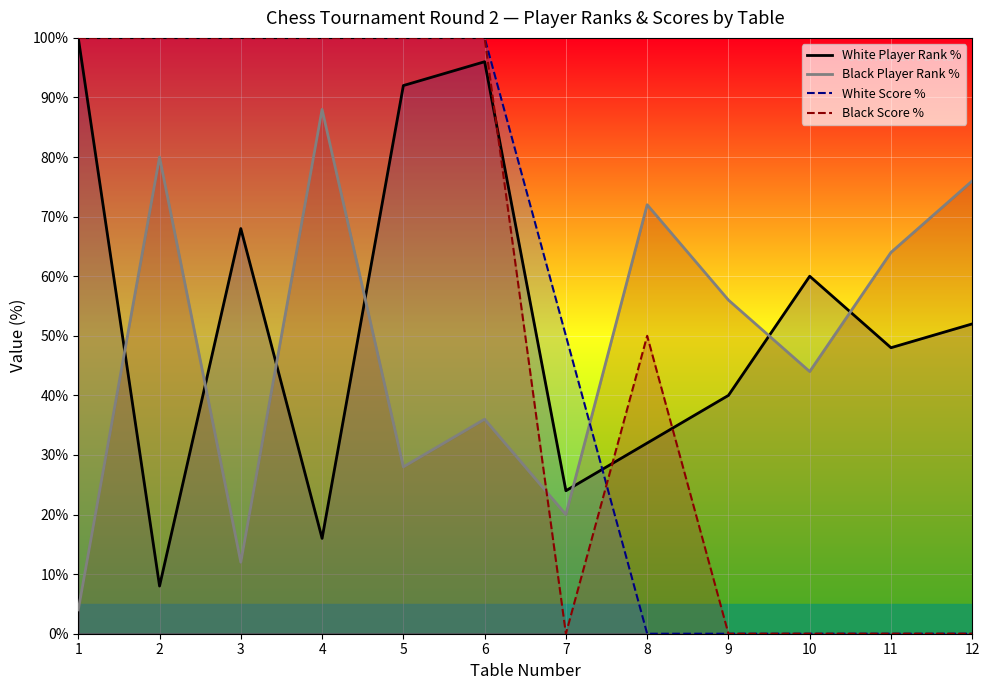

What is the value of the White Score % point at the 3rd from the left?

100.0